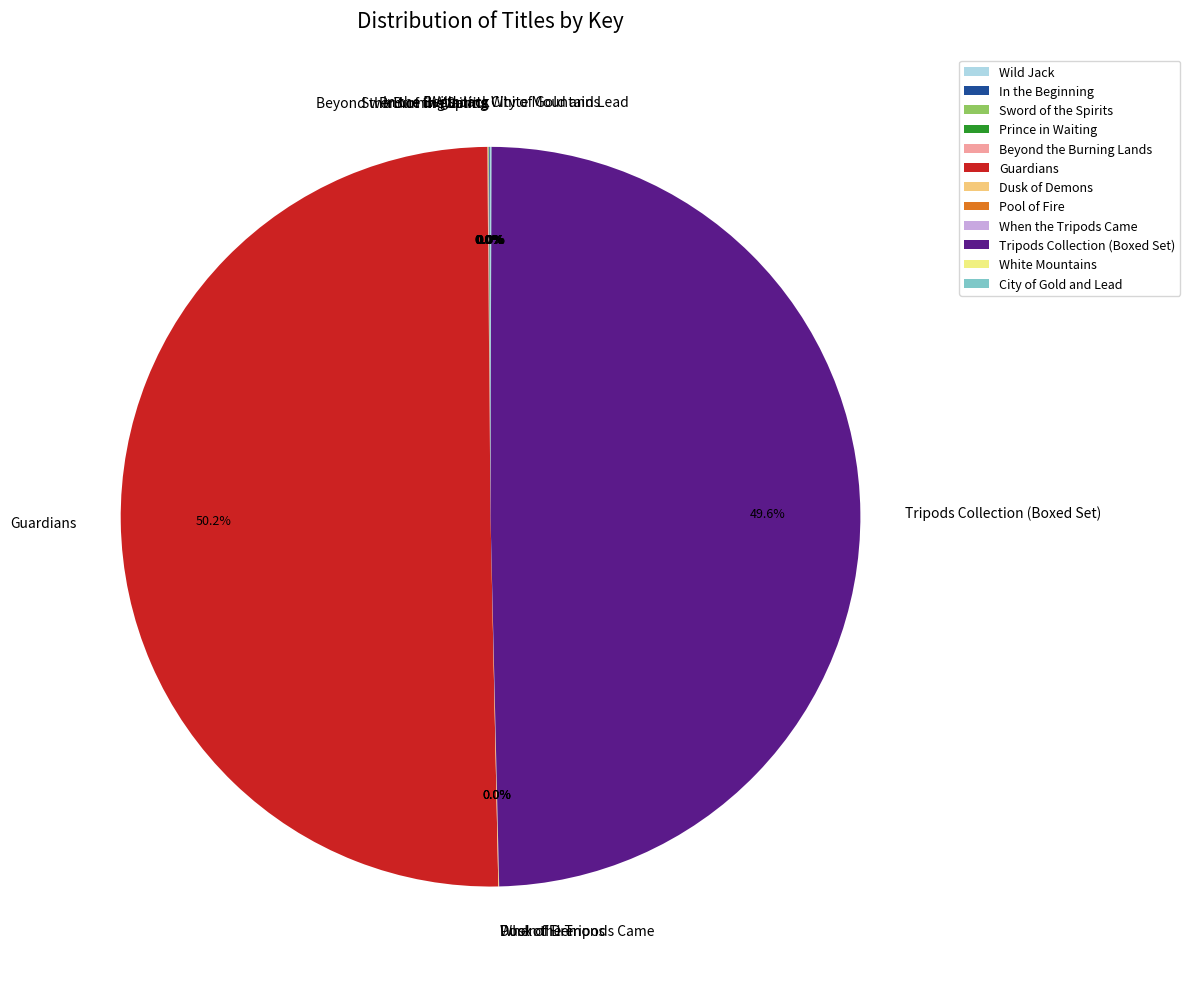

Which slice is the largest?

Guardians